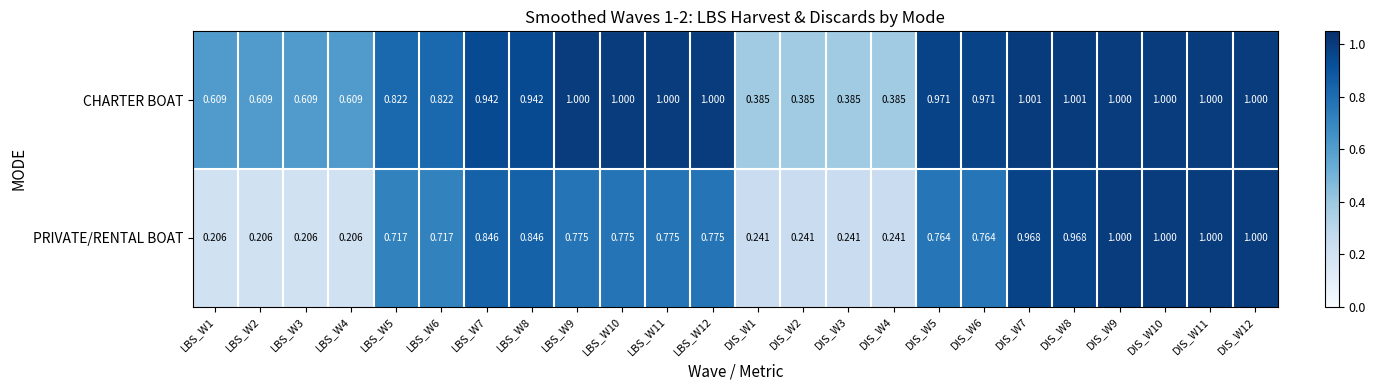

At LBS_W4, list the series in order from smallest to largest.

PRIVATE/RENTAL BOAT, CHARTER BOAT